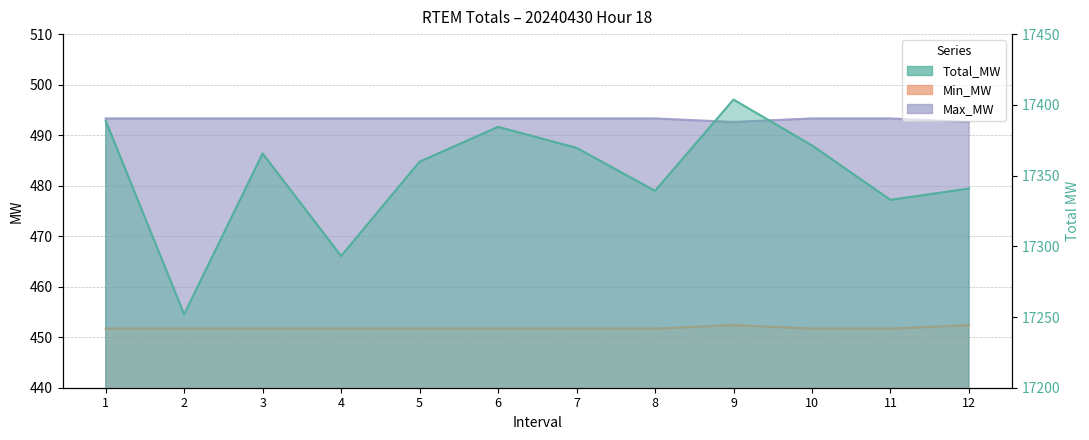

True or false: Max_MW and Total_MW intersect in this chart.

False